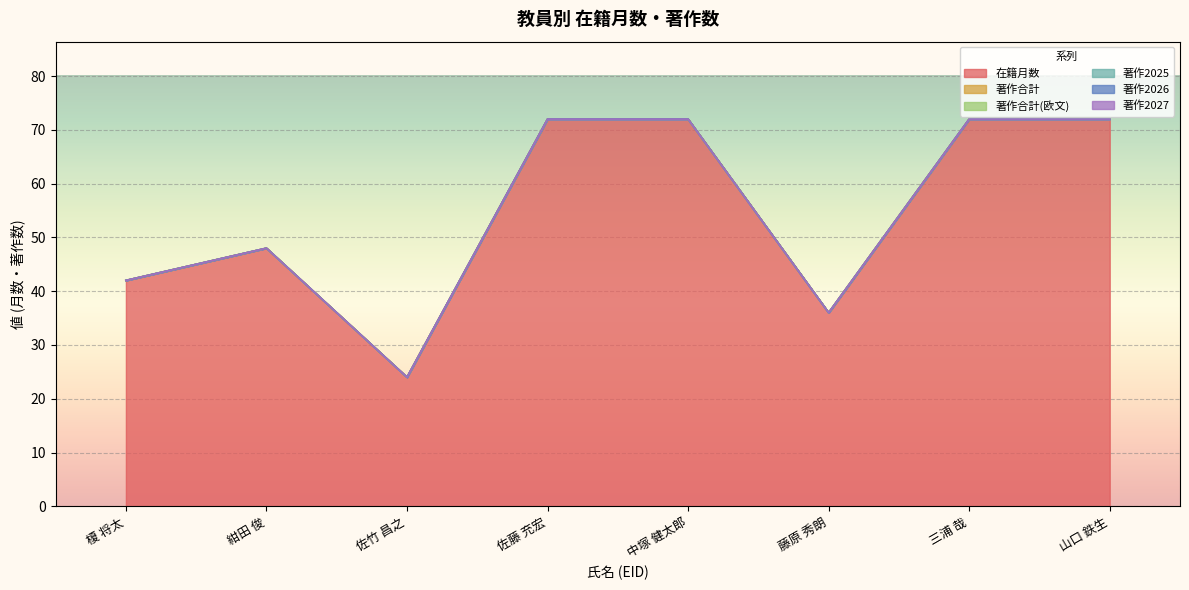

True or false: 著作2025 and 著作2026 cross at least once.

False